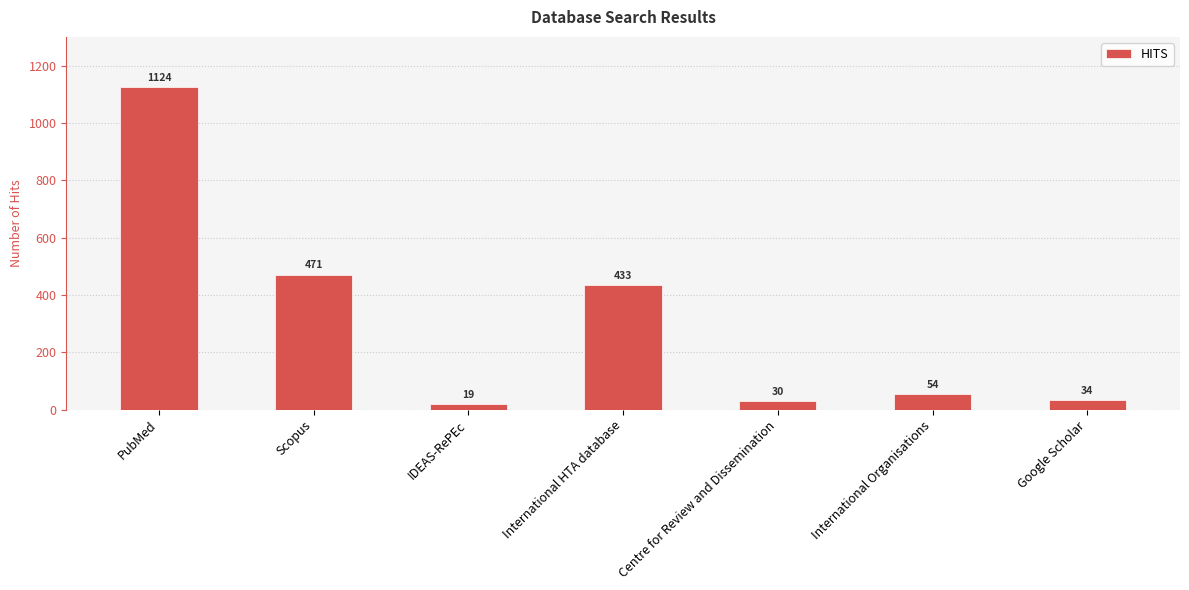

The value at International Organisations is 54. True or false?

True